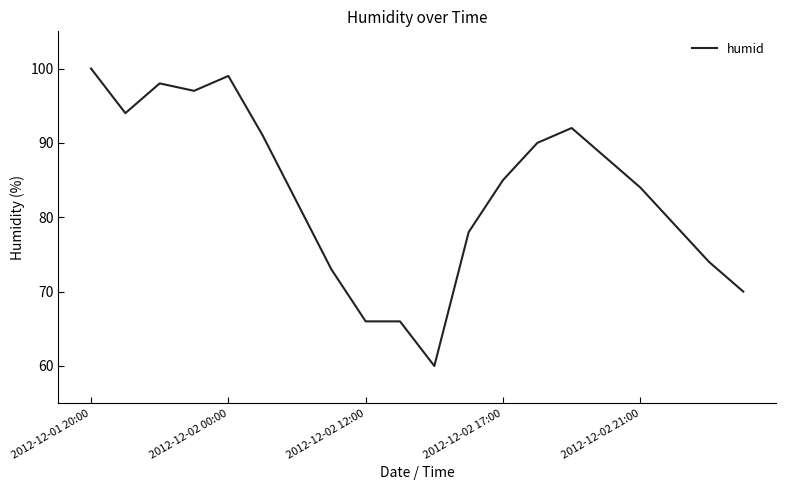

What is the smallest value displayed?

60